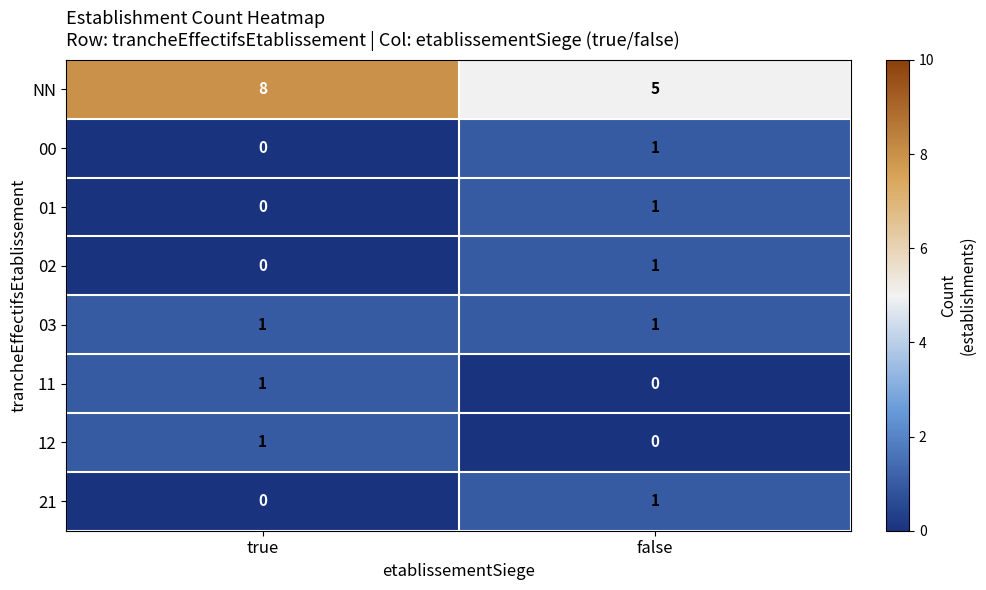

How many categories are shown in the chart?

2